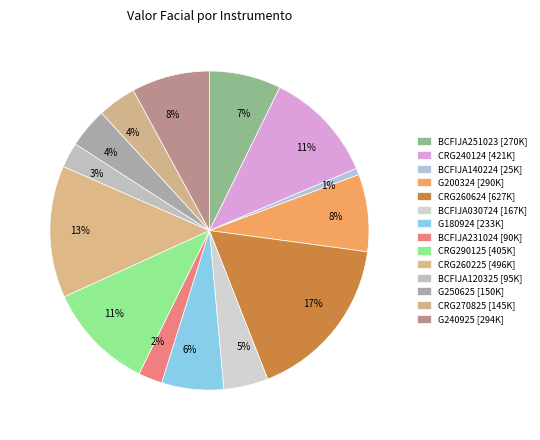

The CRG240124 slice represents 11% of the pie. True or false?

True